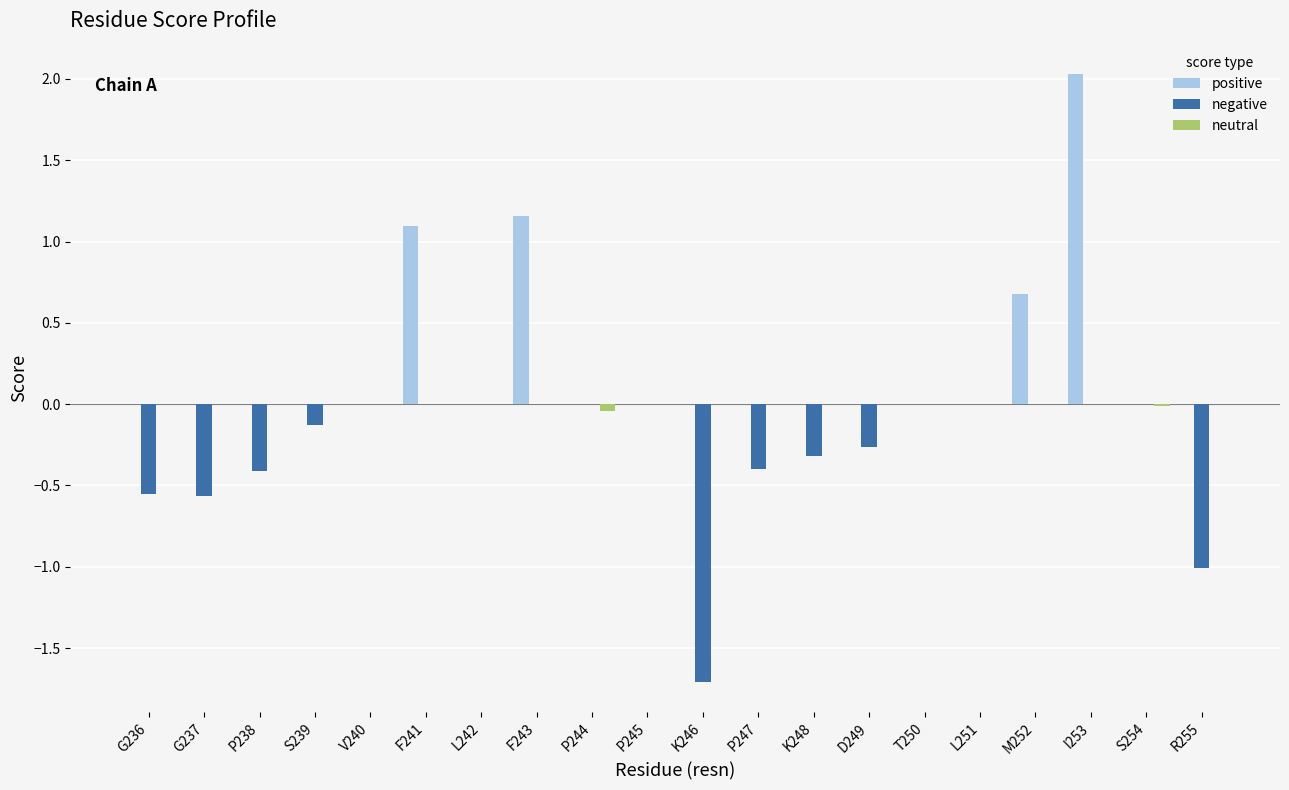

At which category does the chart reach its peak across all series?

I253